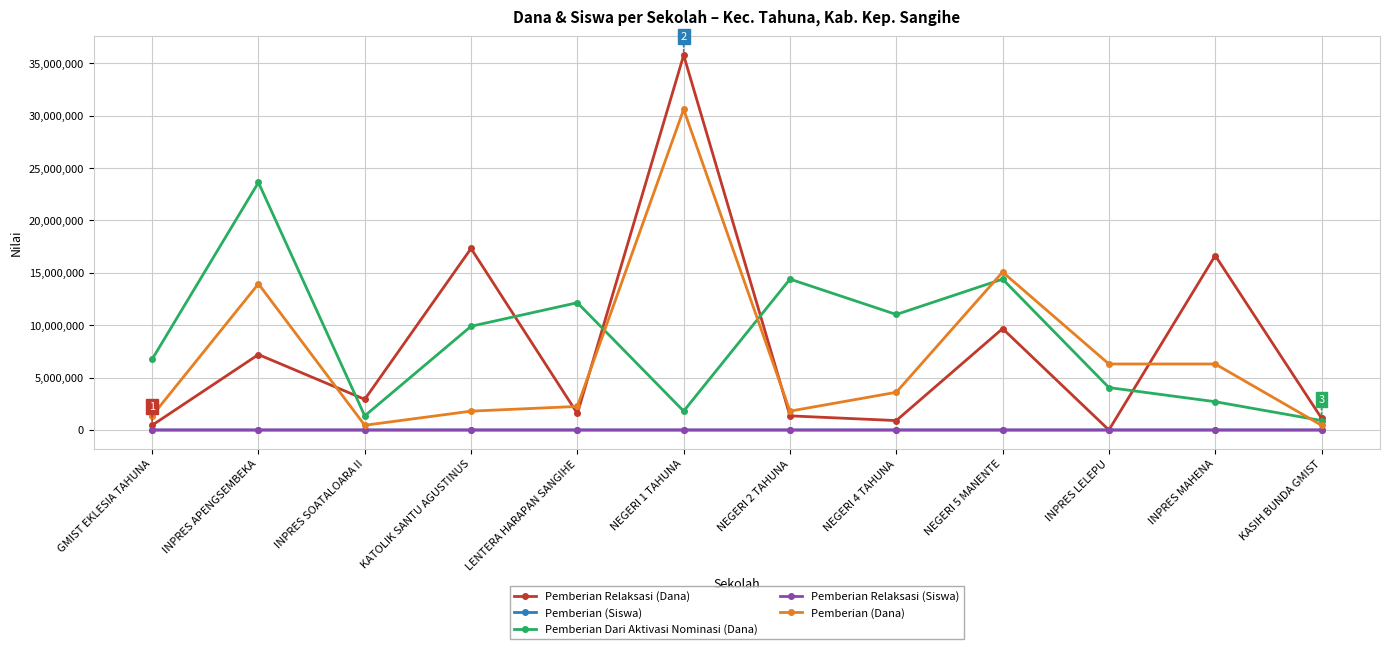

What is the difference between the maximum and minimum values in the Pemberian Dari Aktivasi Nominasi (Dana) series?

22725000